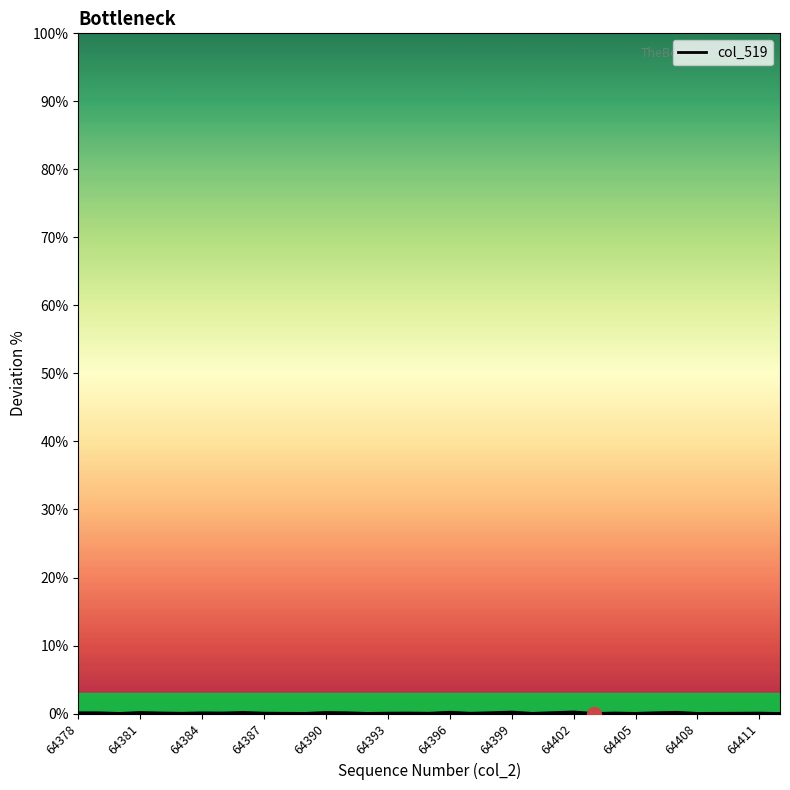

What position from the right is 25?

10